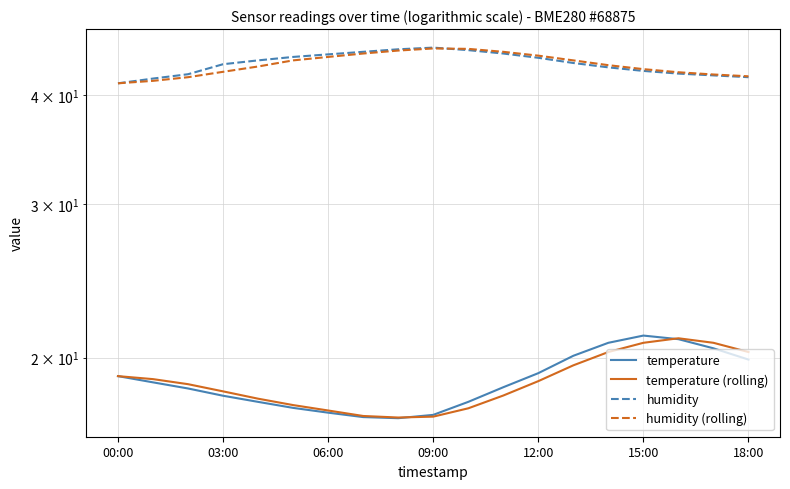

True or false: temperature (rolling) and temperature cross at least once.

True